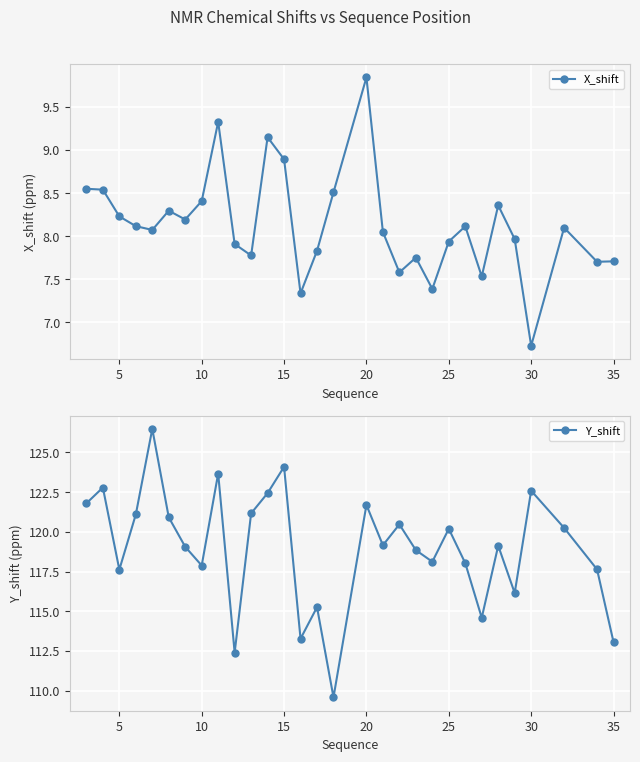

Is it true that X_shift equals 13.1 at 15?

False